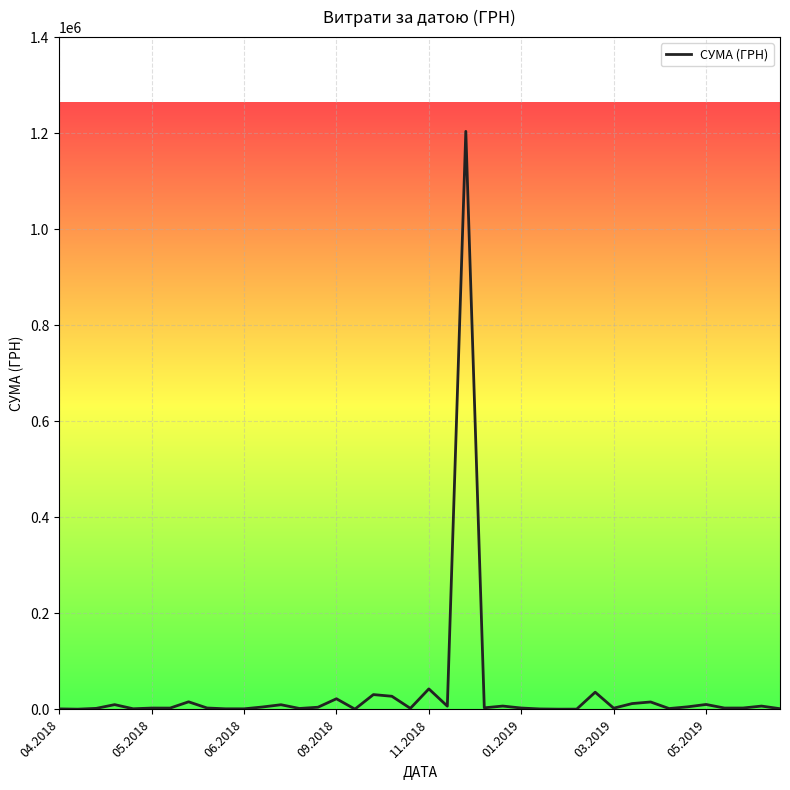

What is the greatest value displayed?

1203738.9